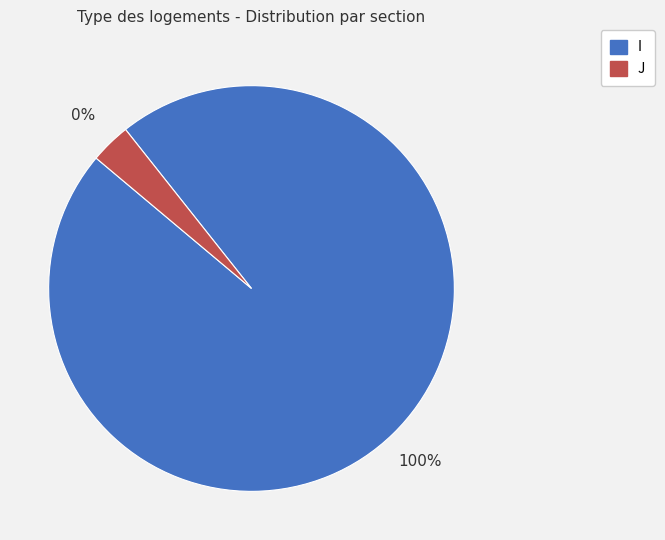

To the nearest percent, what is the combined percentage of I and J?

100%